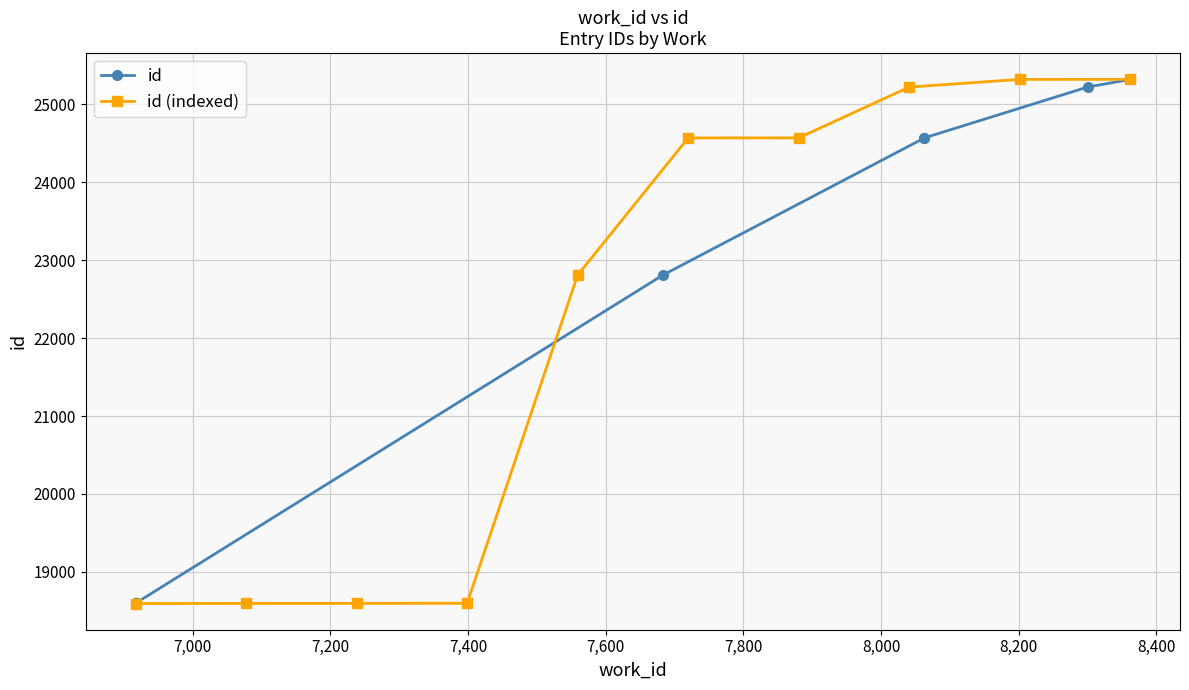

What is the value of the id (indexed) point at the 9th from the left?

25319